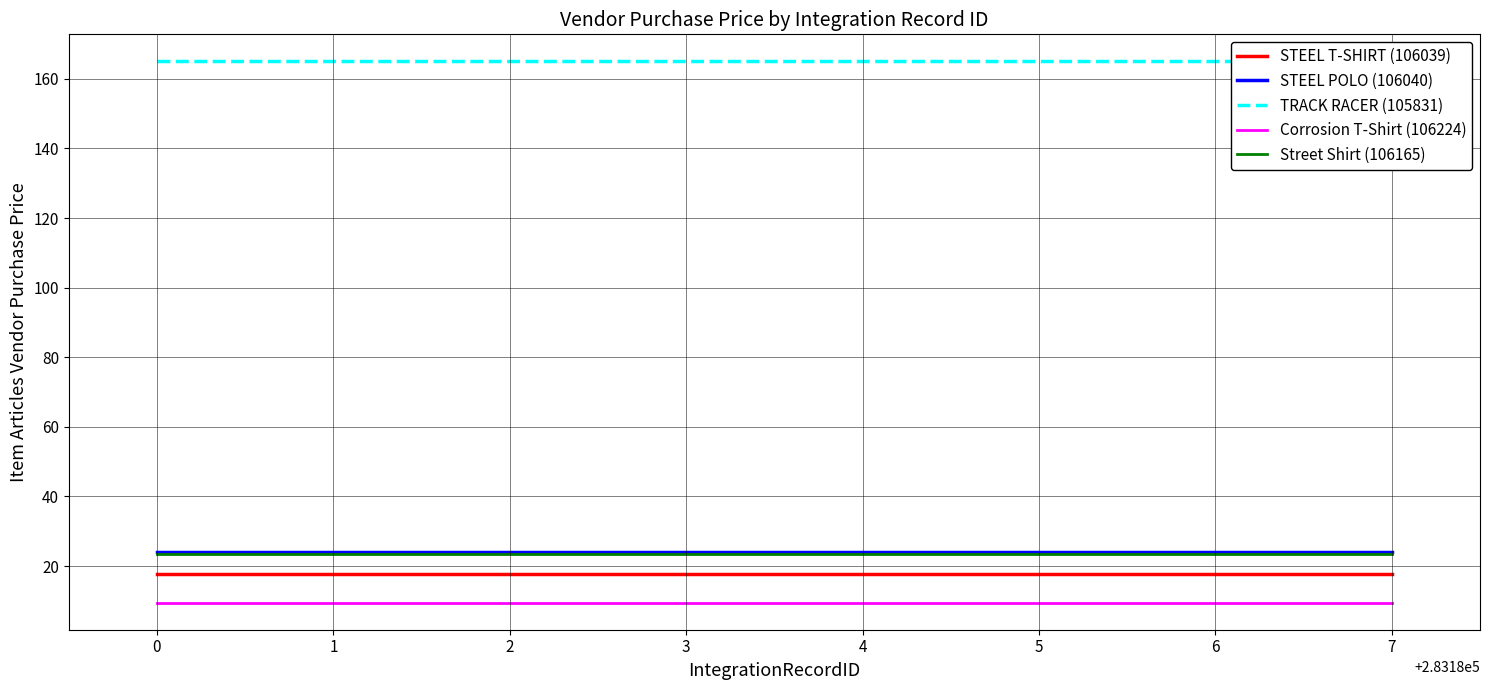

What are all the series names shown in the legend?

STEEL T-SHIRT (106039), STEEL POLO (106040), TRACK RACER (105831), Corrosion T-Shirt (106224), Street Shirt (106165)